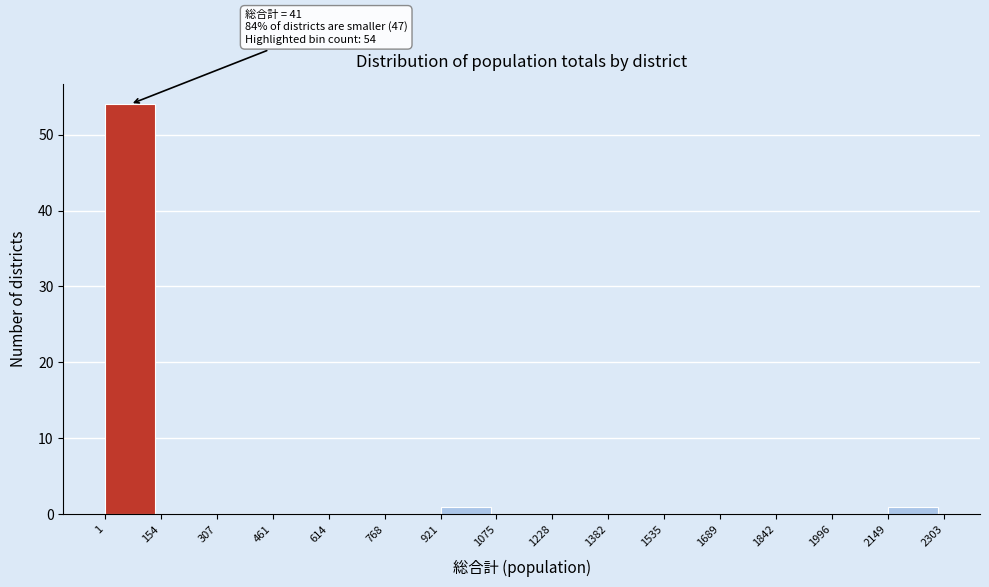

Over which range of the x-axis is the bar tallest?

1 to 154